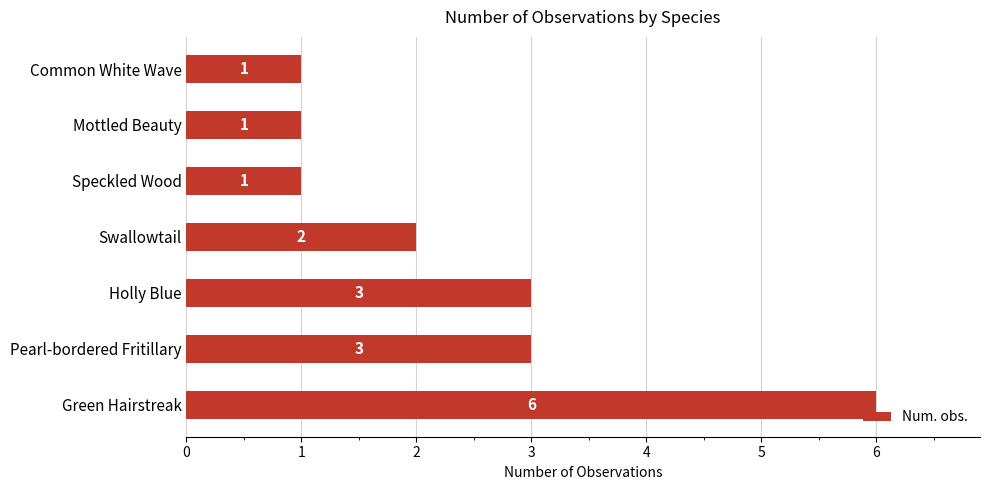

Between Green Hairstreak and Holly Blue, which is larger?

Green Hairstreak